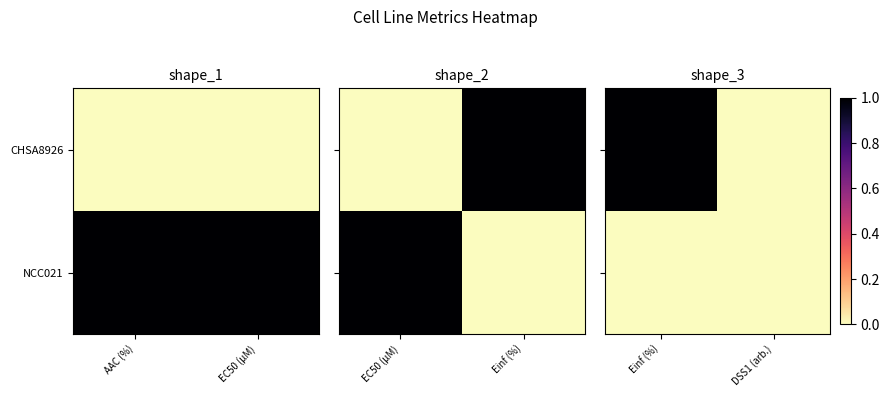

Which label corresponds to the largest value in the chart?

Einf (%)